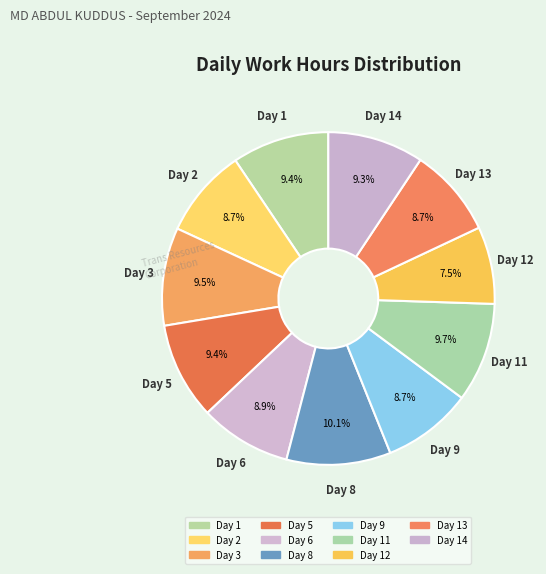

Which slice is the largest?

Day 8